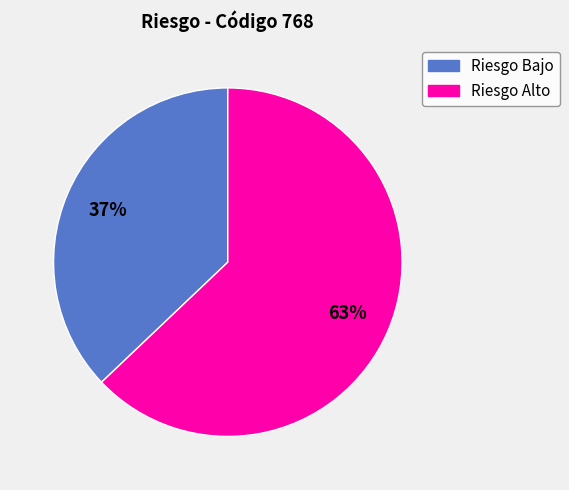

Does any single category account for the majority?

Yes